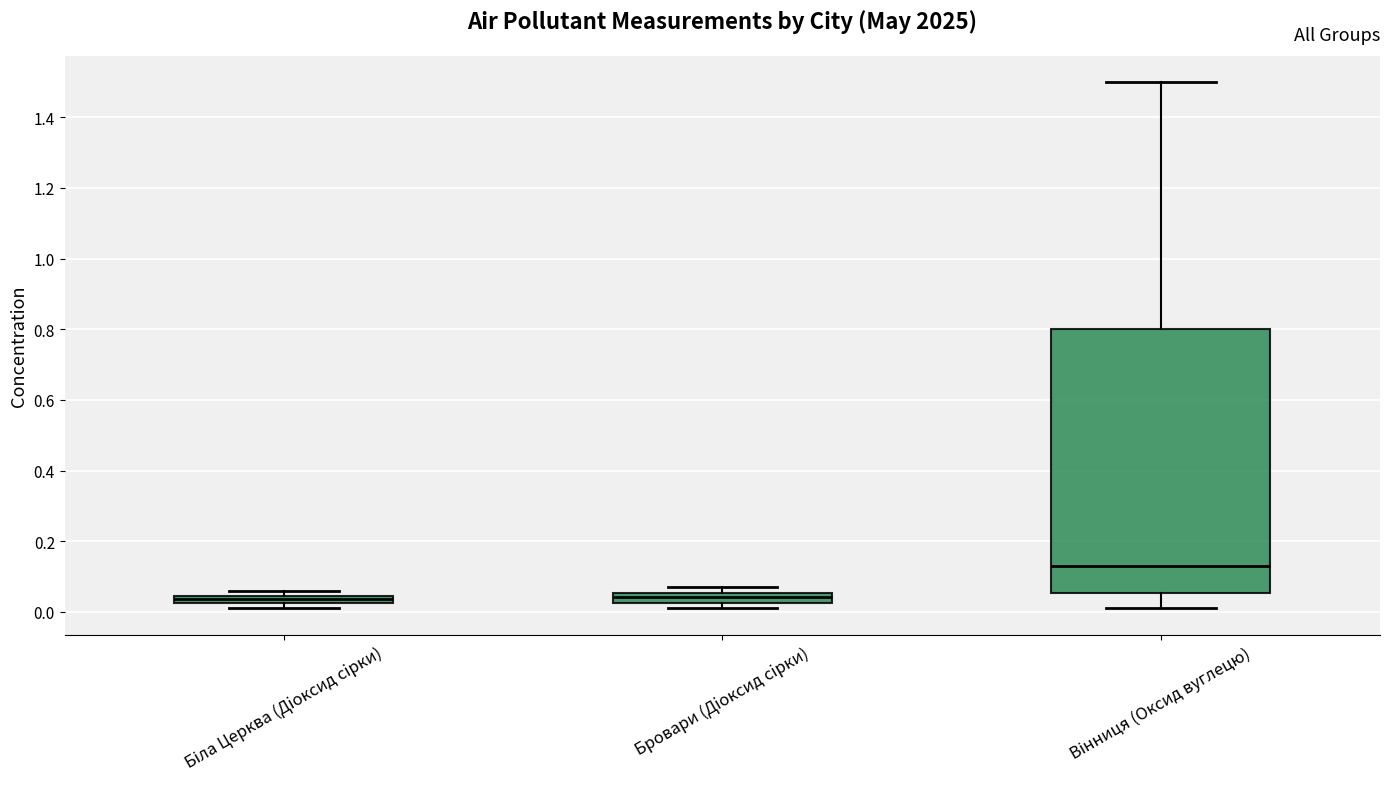

Where is the lower edge of the box for Біла Церква (Дiоксид сiрки) on the y-axis? The values are not printed on the chart, so give them approximately, as read against the axis.

0.02